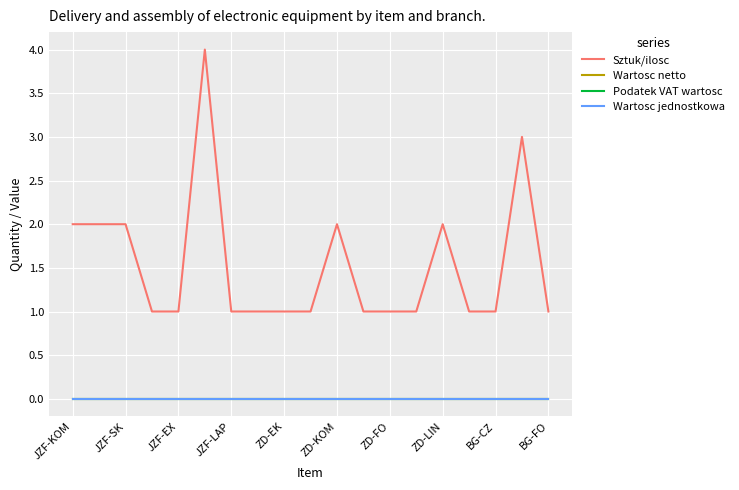

Which series has the largest range (max minus min)?

Sztuk/ilosc